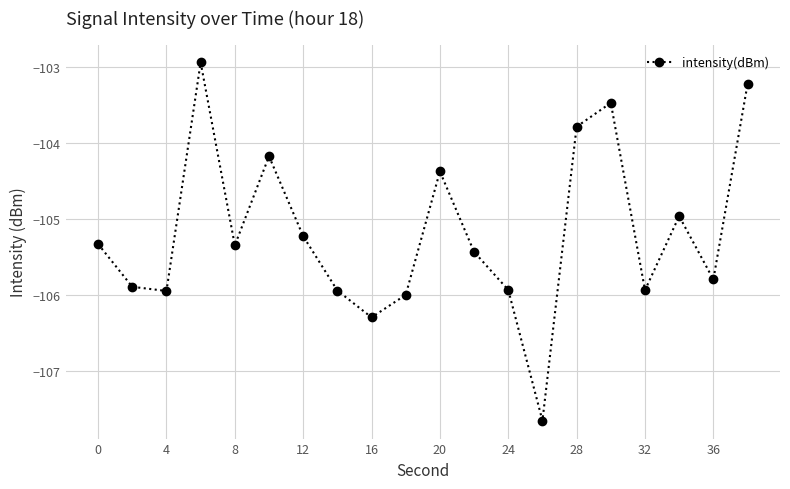

How many points are higher than both their immediate neighbors (excluding endpoints)?

5